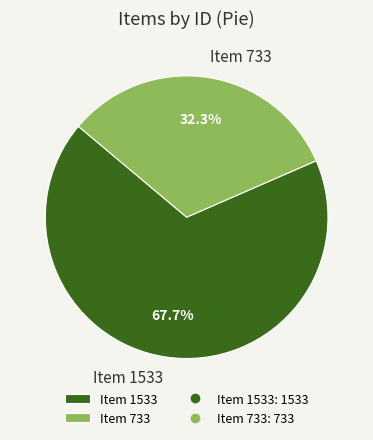

Which slice is the smallest?

Item 733